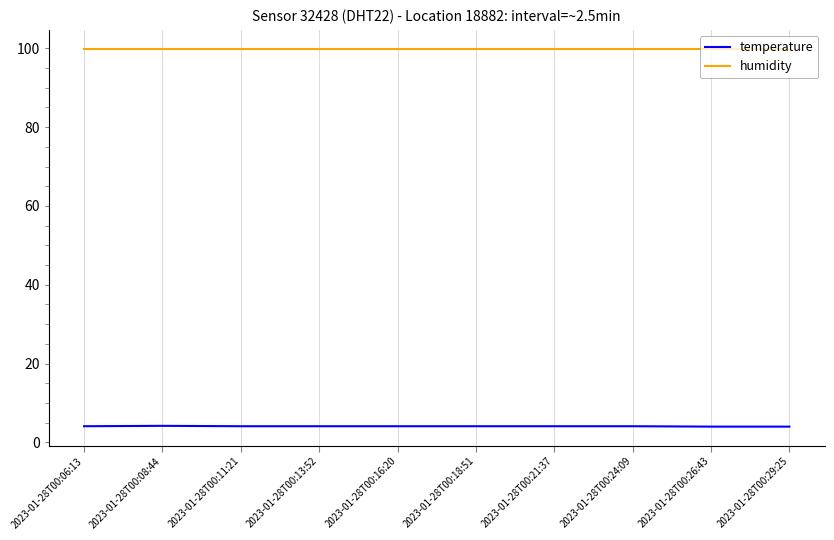

Which series has the largest total across all categories?

humidity